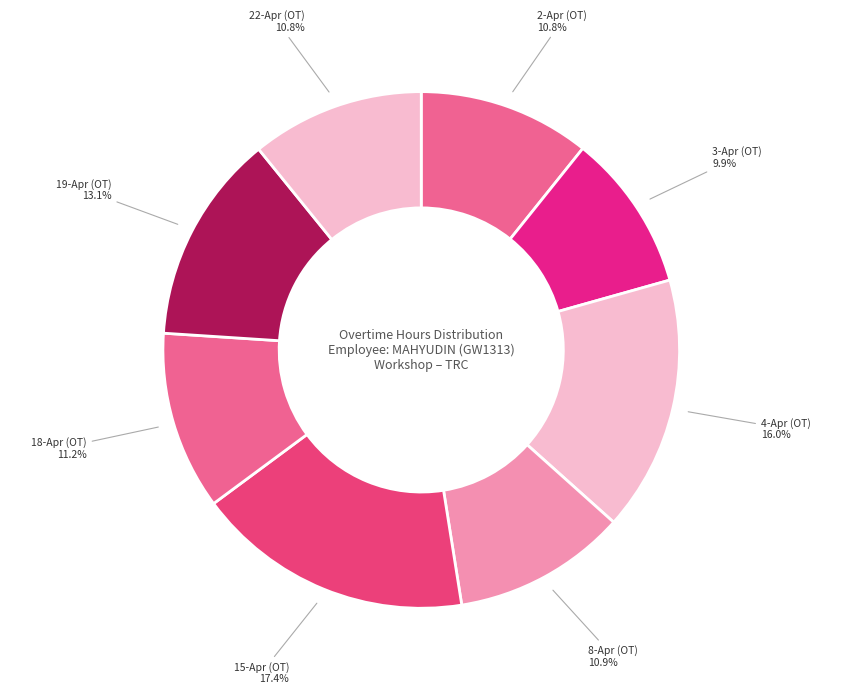

How many slices are in this pie chart?

8